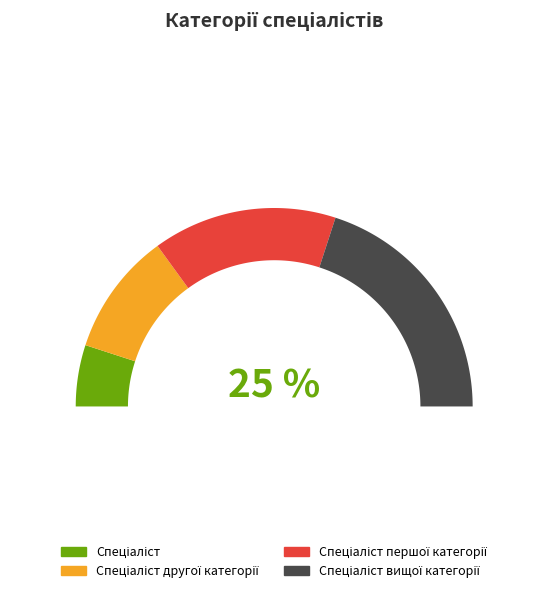

True or false: Спеціаліст вищої категорії accounts for 40% of the total.

True